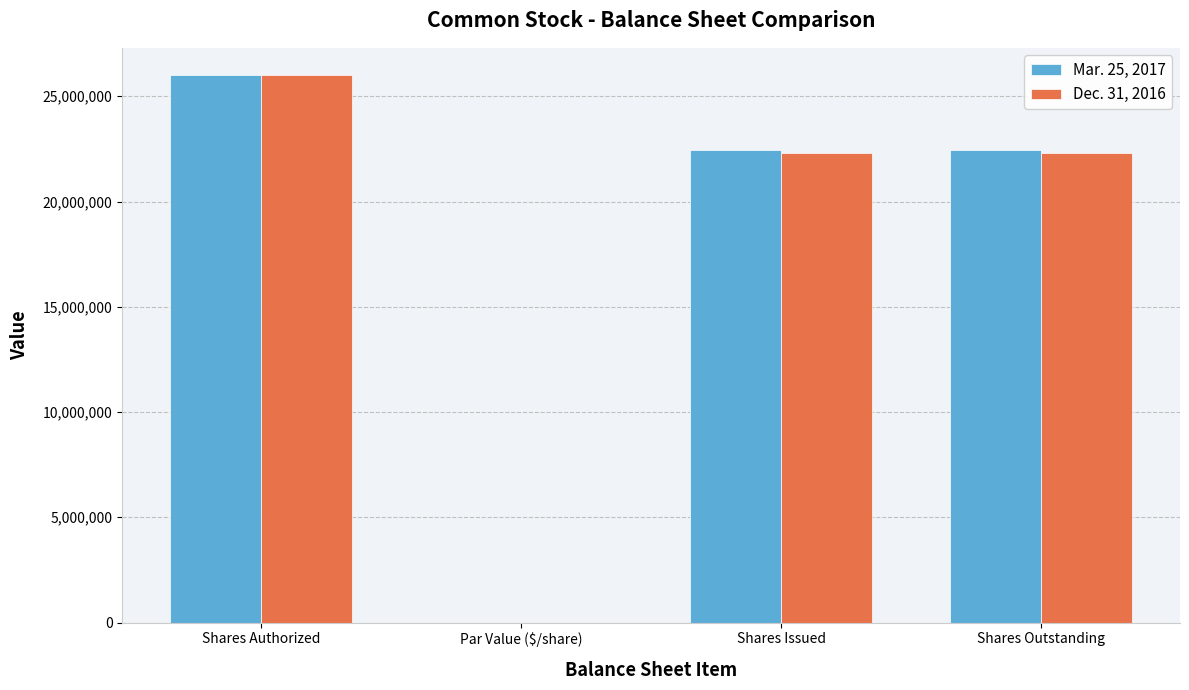

Is the value of Dec. 31, 2016 at Shares Authorized greater than the value of Mar. 25, 2017 at Par Value ($/share)?

Yes